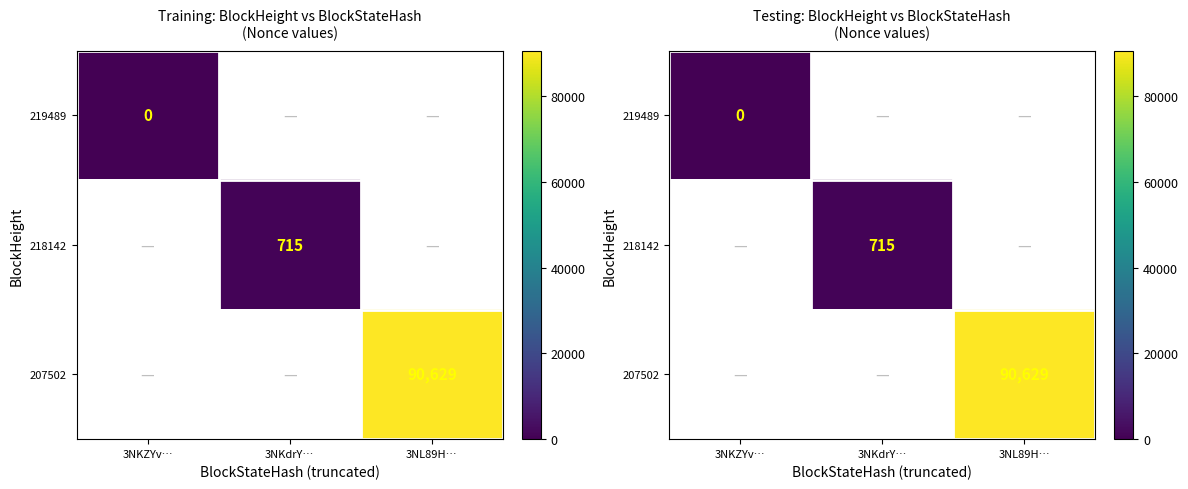

Rank the categories by 207502 value from lowest to highest.

3NKZYv…, 3NKdrY…, 3NL89H…